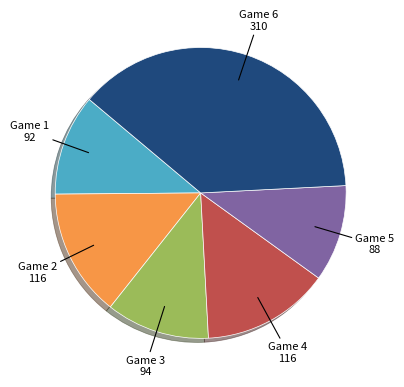

What is the largest slice in the pie chart?

Game 6